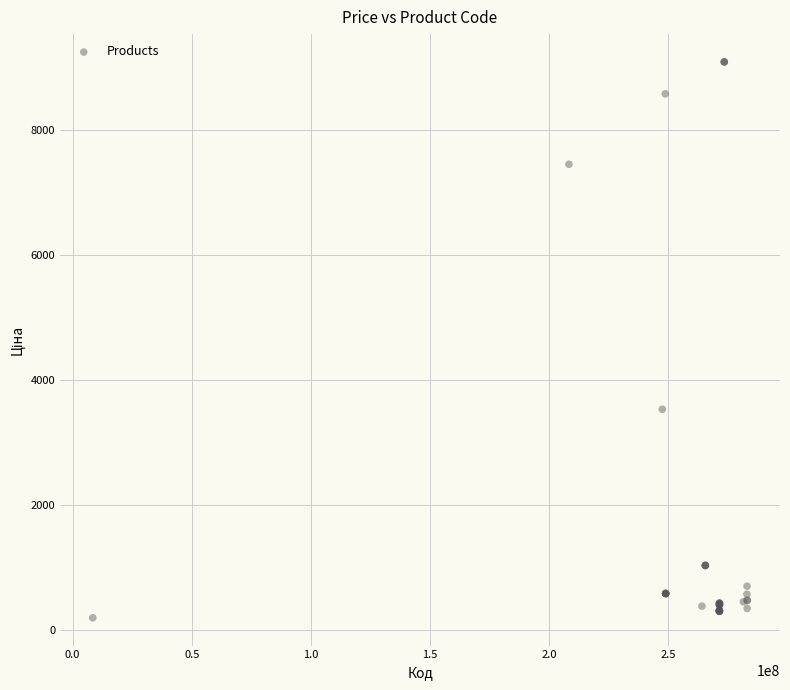

What Y value in the scatter plot is closest to 4644?

3533.1